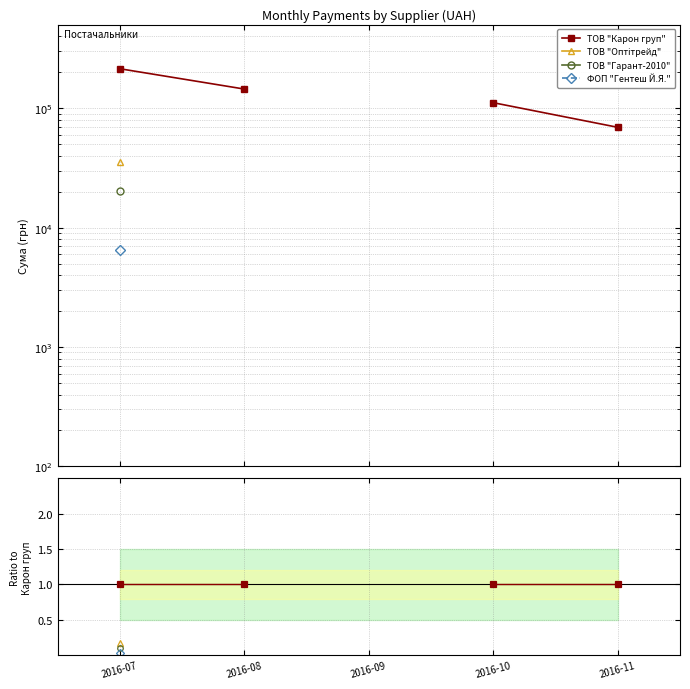

At which category is the sum across all series the highest?

2016-07